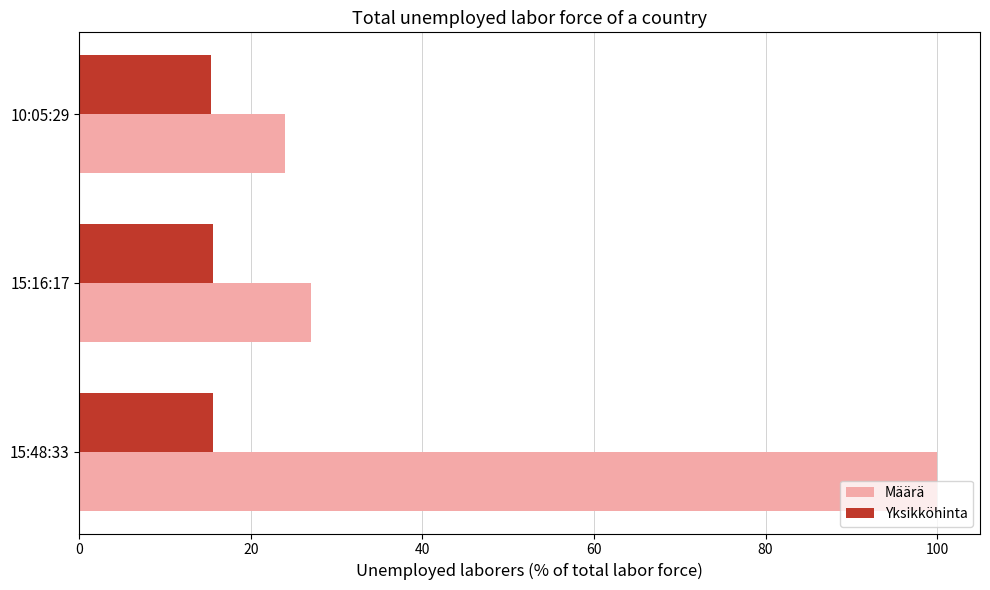

What is the maximum value for Yksikköhinta?

15.6